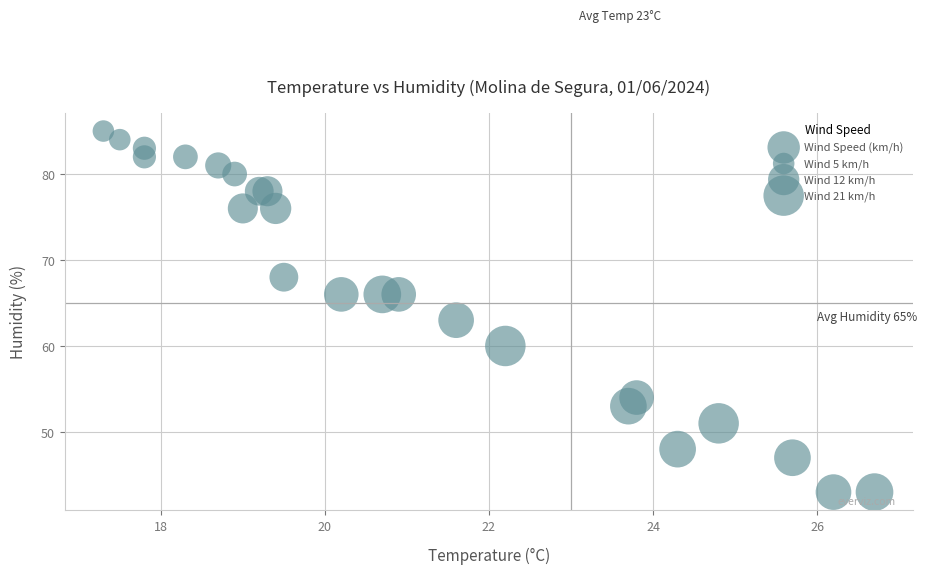

What Y value in the scatter plot is closest to 64?

63